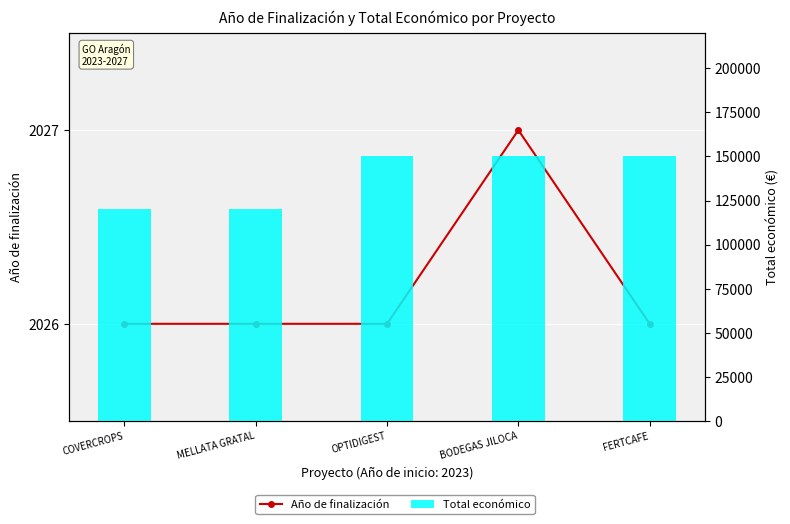

Where is Año de finalización nearest to the value 2026?

COVERCROPS